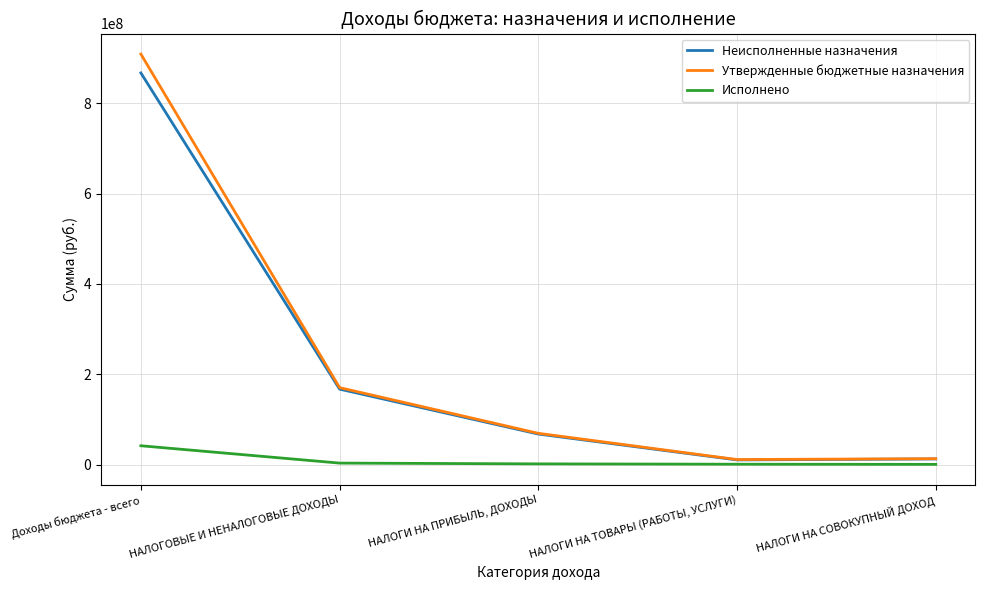

At which category is the sum across all series the highest?

Доходы бюджета - всего